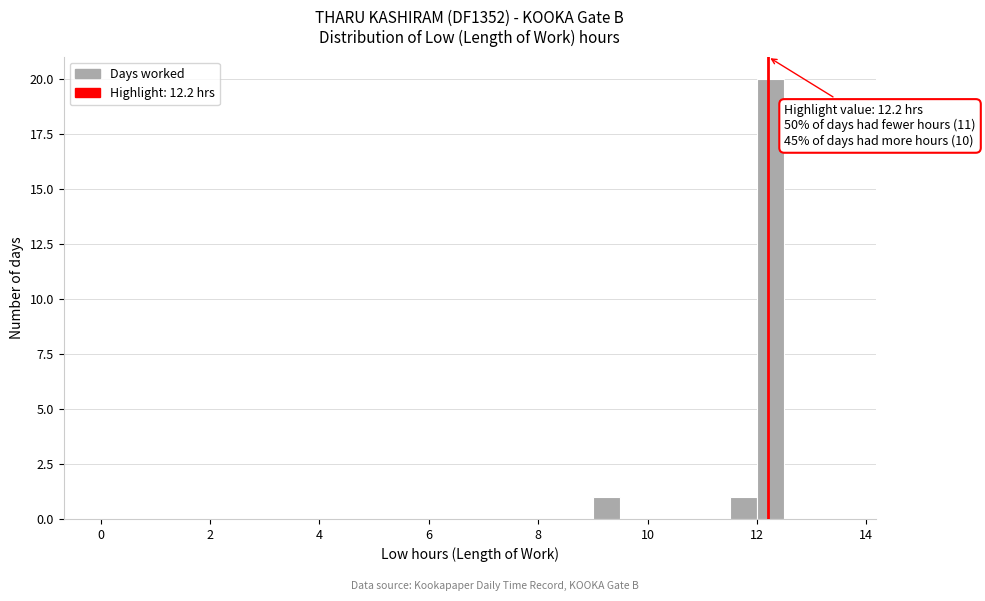

Around what value on the x-axis is the tallest bar? Give the approximate position of its centre, as read against the axis.

12.2